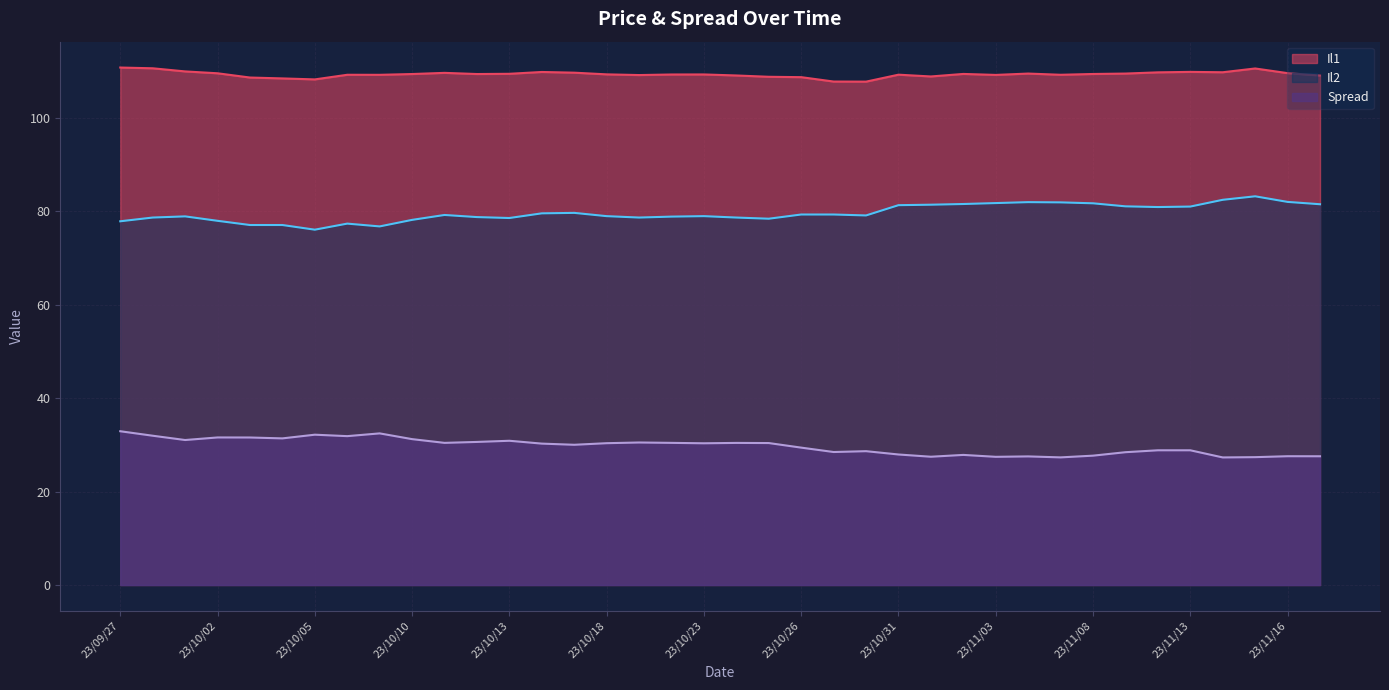

Reading left to right, extract all data points from this chart.

Il1: 110.8	110.7	110.0	109.6	108.7	108.5	108.3	109.3	109.3	109.4	109.7	109.4	109.5	109.9	109.7	109.4	109.2	109.3	109.3	109.1	108.8	108.8	107.8	107.8	109.3	108.9	109.5	109.2	109.5	109.3	109.5	109.5	109.8	109.9	109.8	110.6	109.6	109.1
Il2: 77.9	78.7	79.0	78.0	77.1	77.1	76.1	77.4	76.8	78.2	79.2	78.8	78.6	79.6	79.7	79.0	78.7	78.9	79.0	78.7	78.5	79.3	79.3	79.2	81.3	81.5	81.6	81.8	82.0	82.0	81.8	81.1	81.0	81.0	82.5	83.2	82.0	81.5
Spread: 32.9	32.0	31.1	31.6	31.6	31.4	32.2	31.9	32.5	31.2	30.4	30.6	30.9	30.3	30.0	30.4	30.5	30.4	30.4	30.4	30.4	29.4	28.5	28.7	27.9	27.5	27.9	27.4	27.5	27.3	27.7	28.4	28.9	28.9	27.3	27.4	27.6	27.6